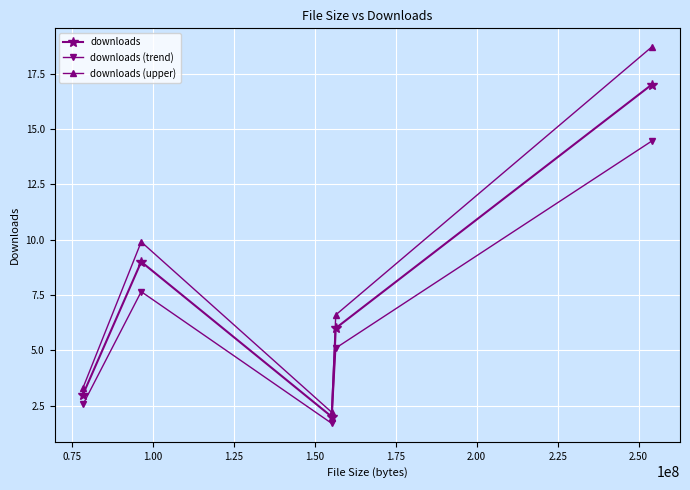

True or false: downloads (upper) has more than 1 points higher than both neighbors.

False